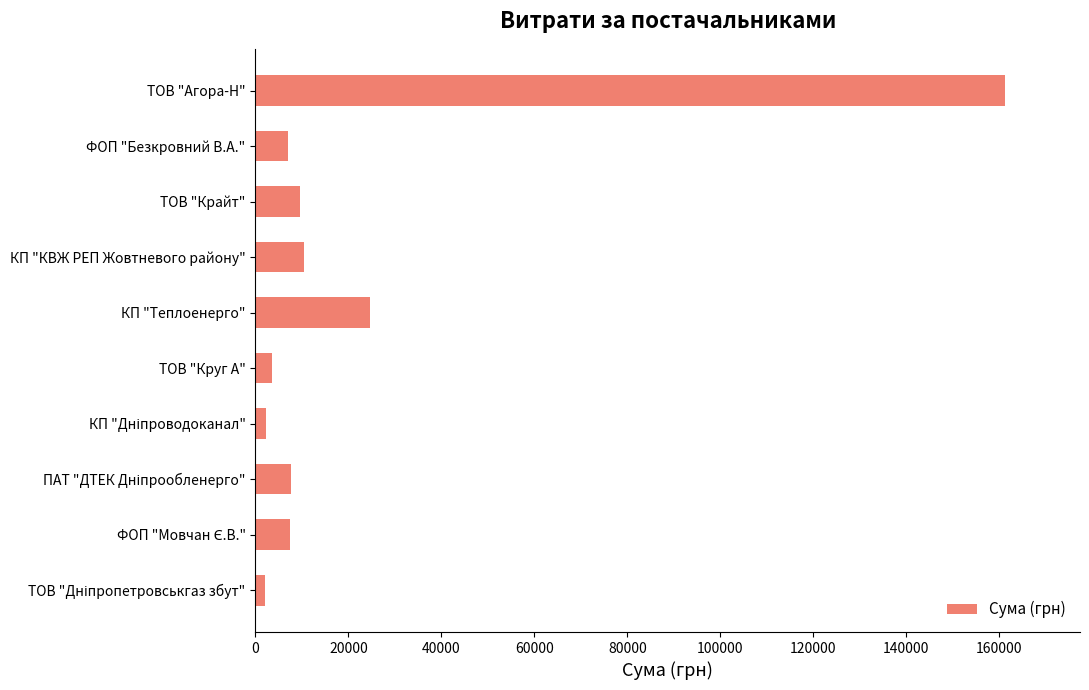

True or false: the data shows 15796.6 at ТОВ "Крайт".

False